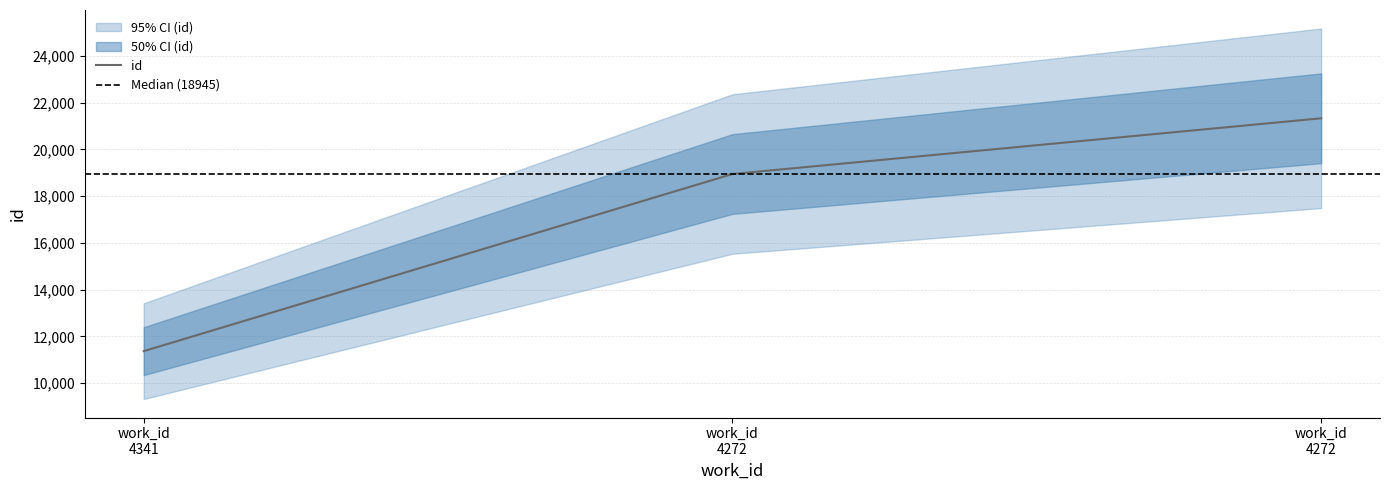

How many values are below 18945?

1